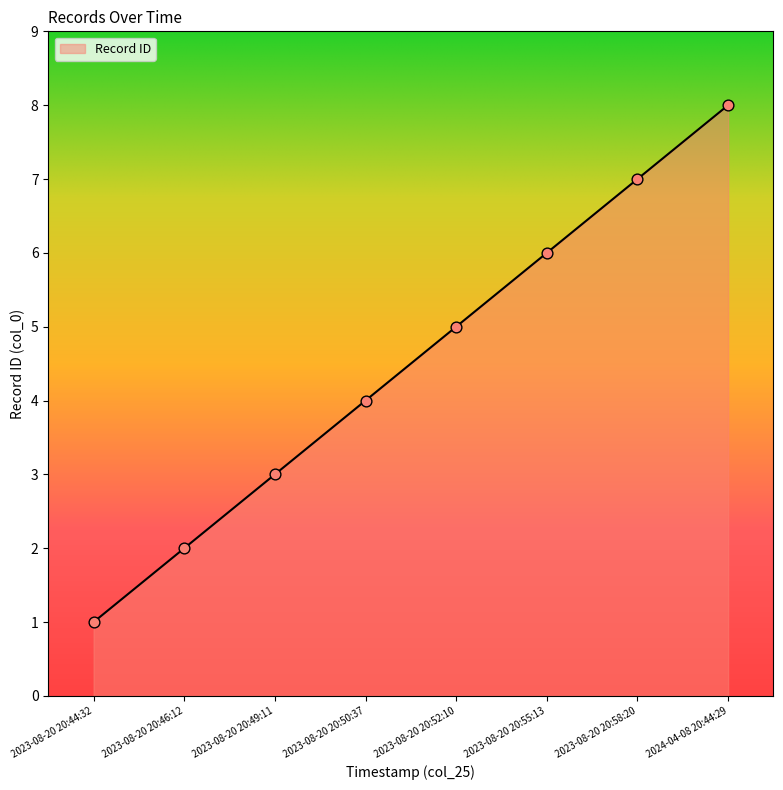

What is the ratio of the value at 2024-04-08 20:44:29 to the value at 2023-08-20 20:46:12?

4.0